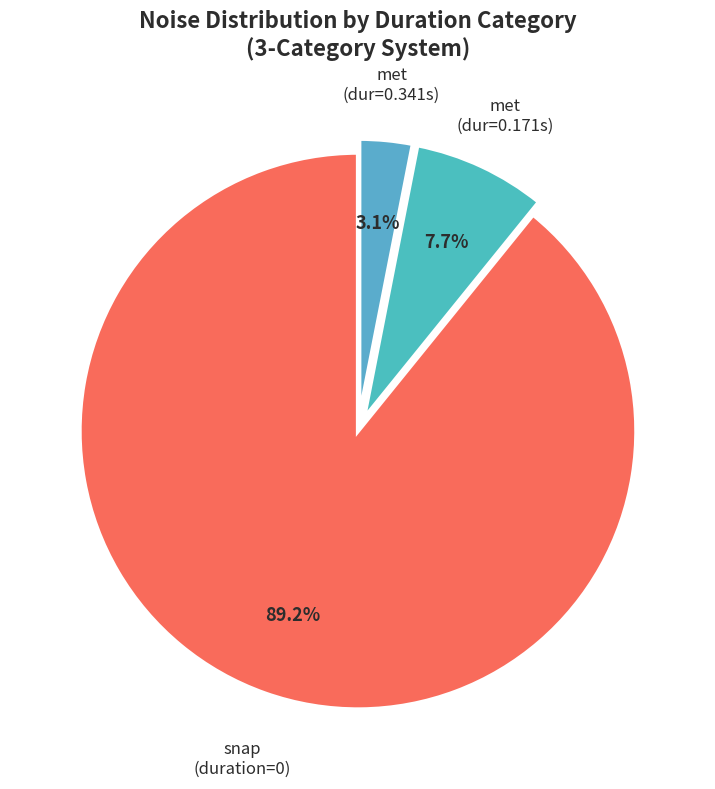

How many slices are in this pie chart?

3